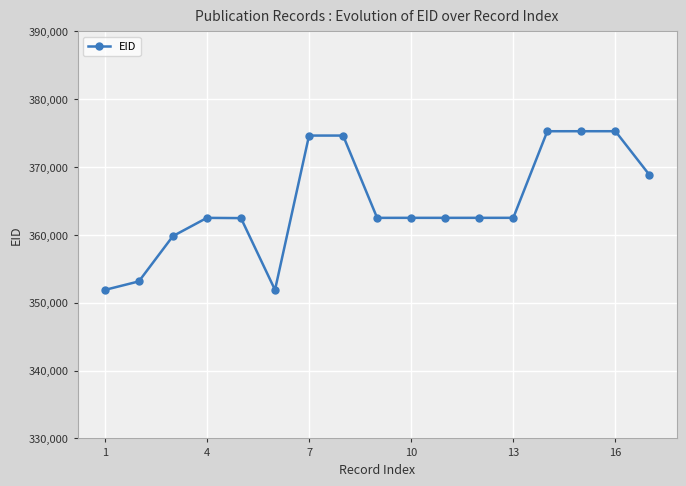

True or false: there are more than 1 points higher than both neighbors.

True